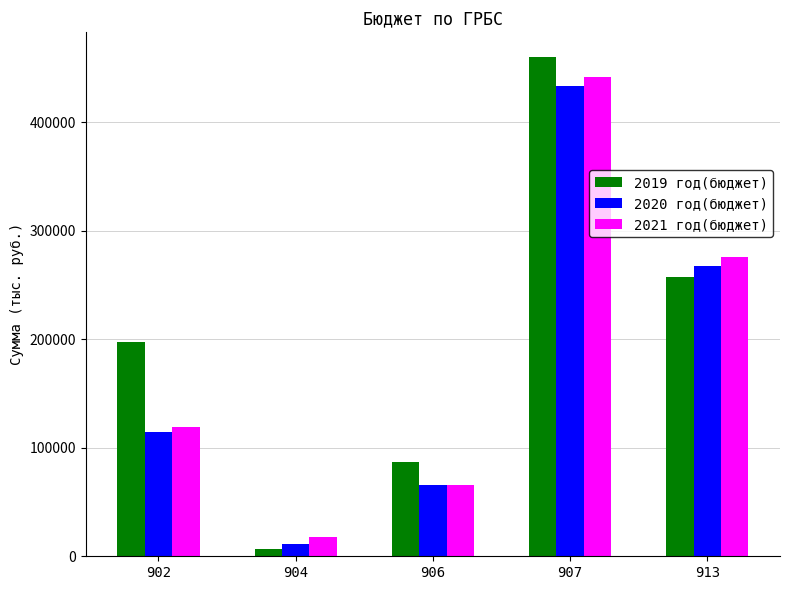

What is the average value of the 2019 год(бюджет) series?

201713.7